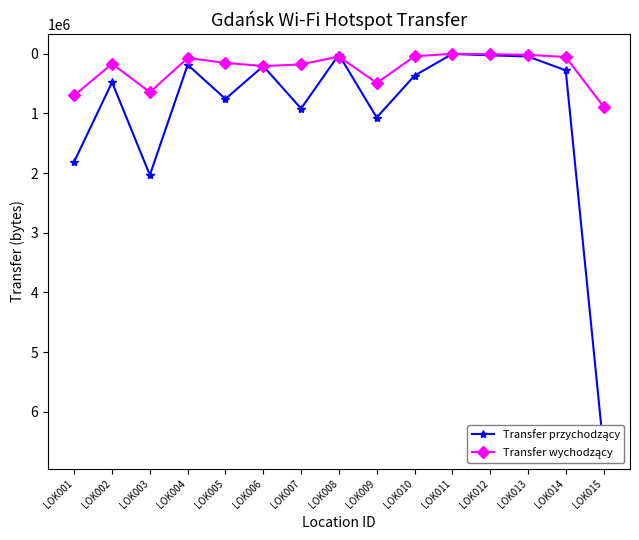

True or false: Transfer wychodzący has more than 1 points higher than both neighbors.

True